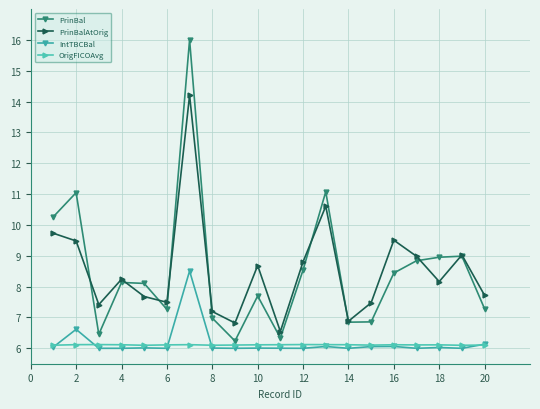

True or false: PrinBalAtOrig has more than 1 interior local peaks.

True